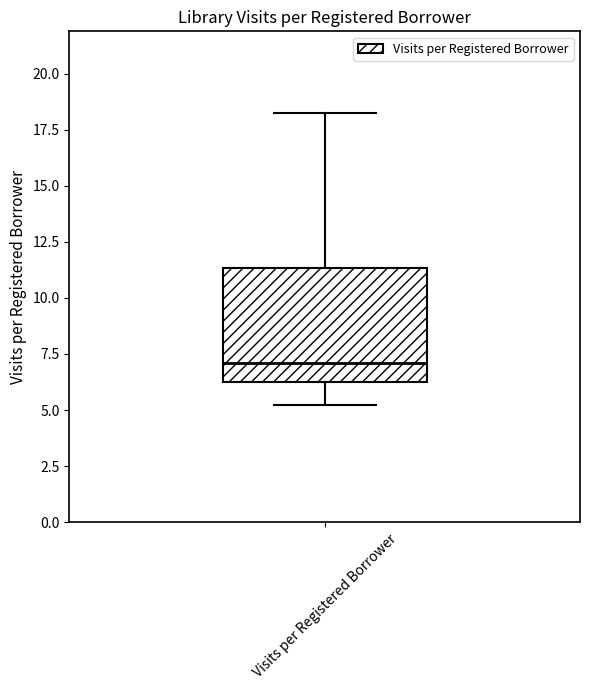

Transcribe this box plot: give where the median line is, the range the box spans, and where the two whiskers end, as read against the y-axis. The values are not printed on the chart, so give them approximately, as read against the axis.

median 7.0, box 6.0 to 11.5, whiskers 5.0 to 18.0